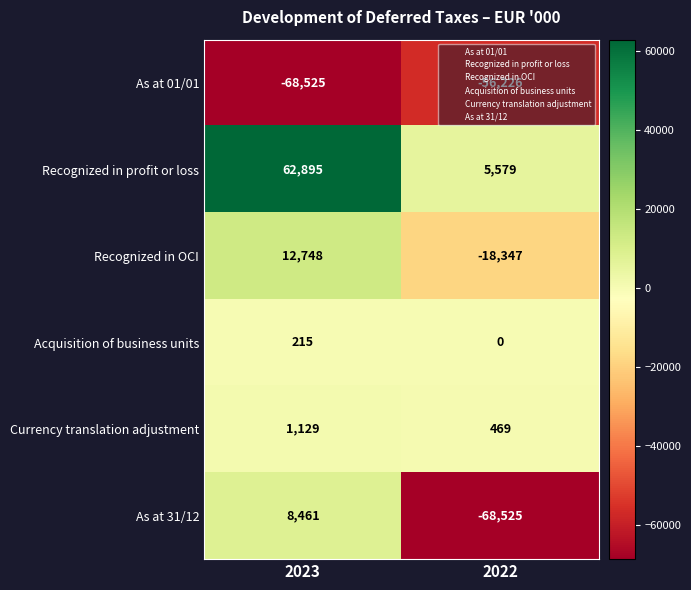

What is the highest value of the As at 31/12 series?

8461